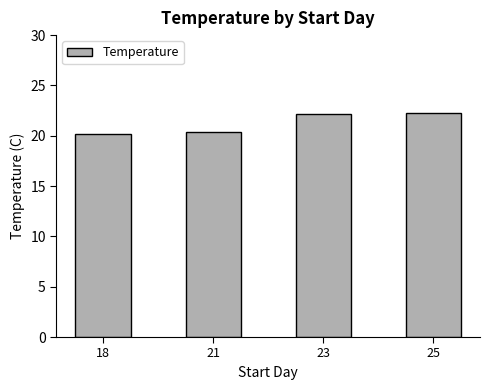

What is the maximum value shown in the chart?

22.3